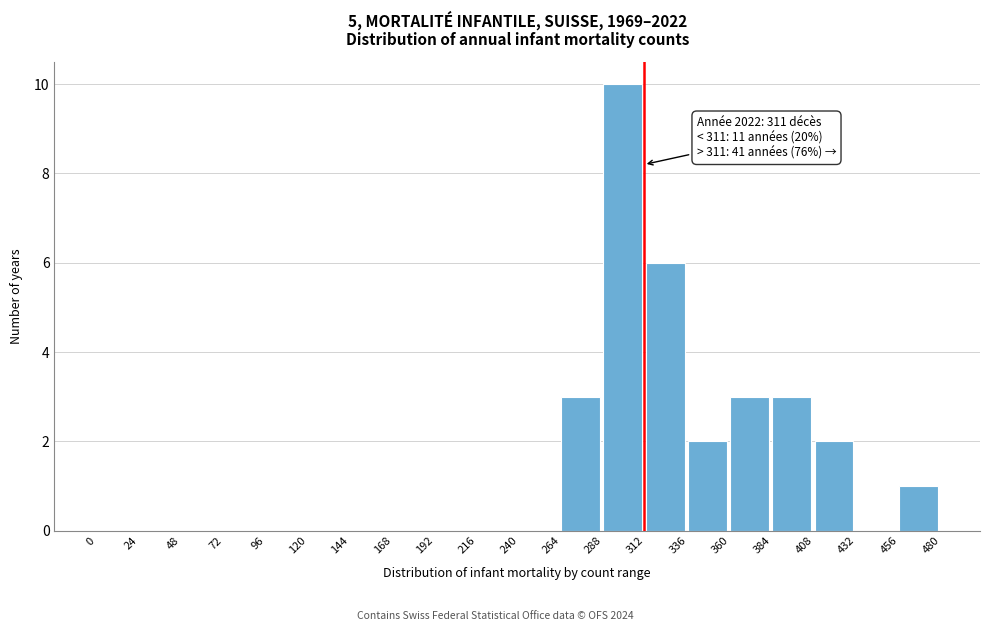

Which range on the x-axis has the tallest bar?

288 to 312